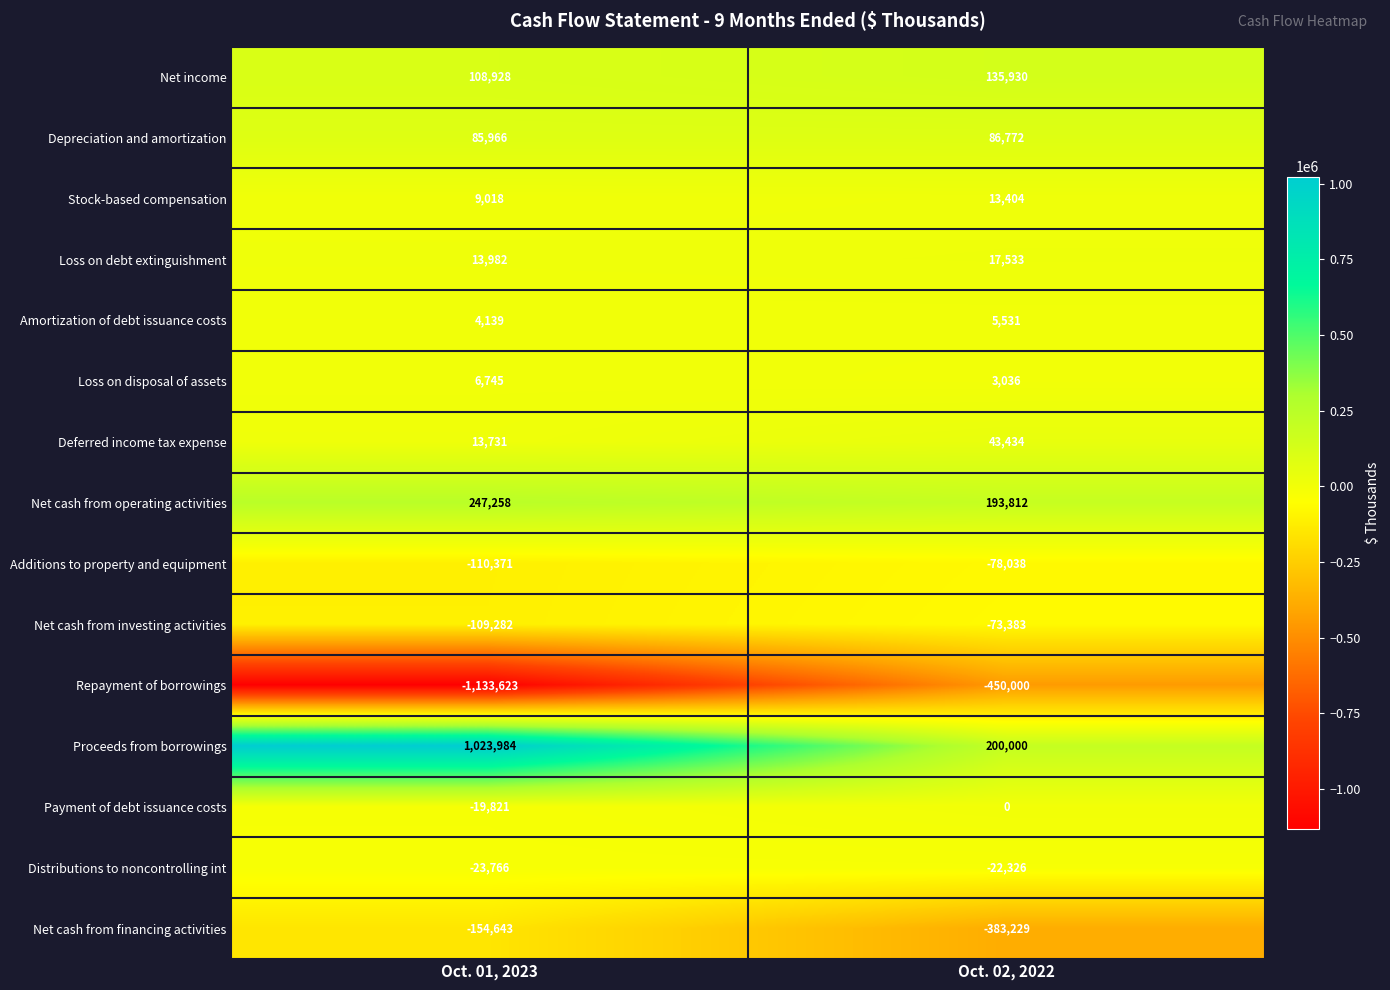

Reading left to right, transcribe all the data shown in this chart.

Net income: 108928	135930
Depreciation and amortization: 85966	86772
Stock-based compensation: 9018	13404
Loss on debt extinguishment: 13982	17533
Amortization of debt issuance costs: 4139	5531
Loss on disposal of assets: 6745	3036
Deferred income tax expense: 13731	43434
Net cash from operating activities: 247258	193812
Additions to property and equipment: -110371	-78038
Net cash from investing activities: -109282	-73383
Repayment of borrowings: -1133623	-450000
Proceeds from borrowings: 1023984	200000
Payment of debt issuance costs: -19821	0
Distributions to noncontrolling int: -23766	-22326
Net cash from financing activities: -154643	-383229